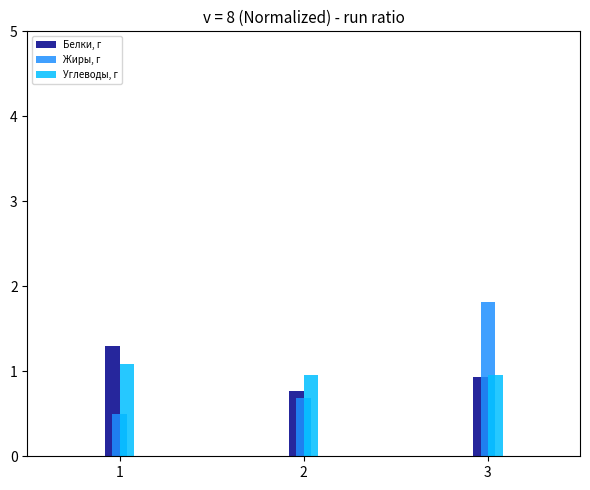

Rank the categories by Жиры, г value from lowest to highest.

1, 2, 3